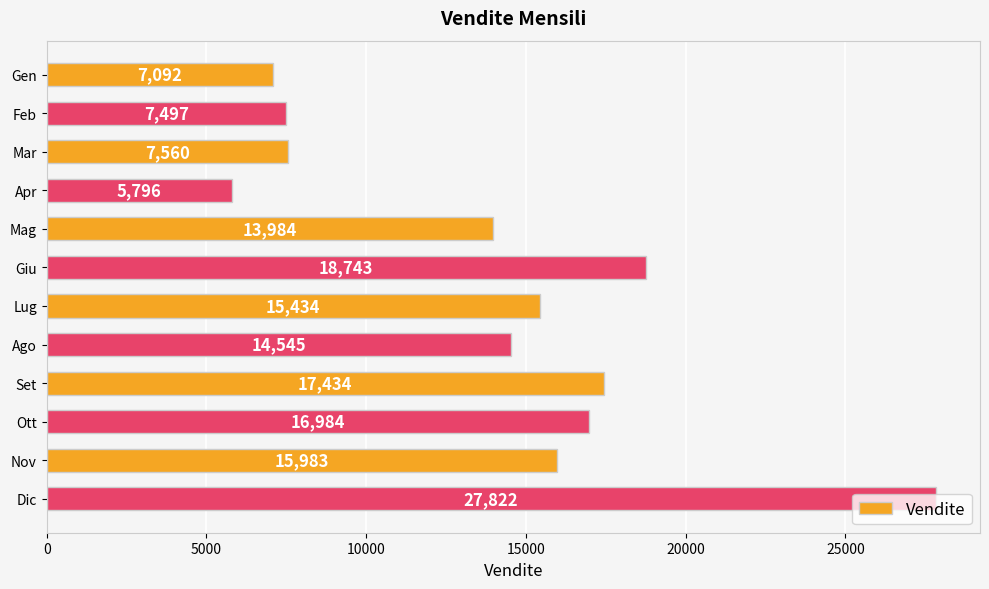

At which label is the value closest to 16809?

Ott